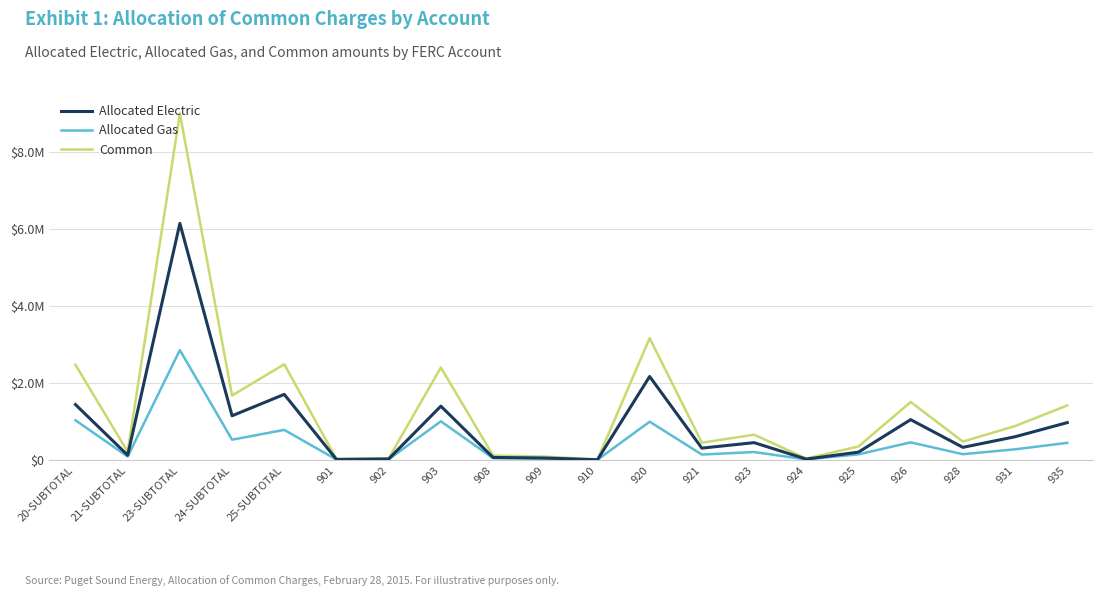

Is this an area chart (filled region under the line)?

No